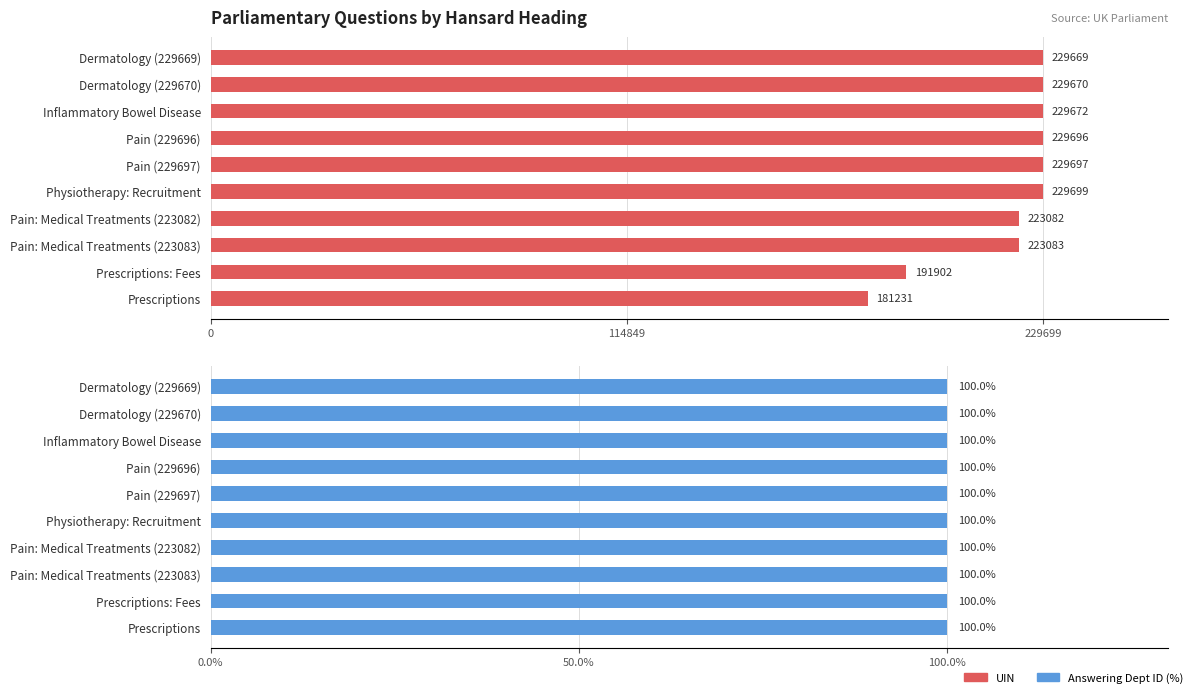

What is the average value of the UIN series?

219740.1